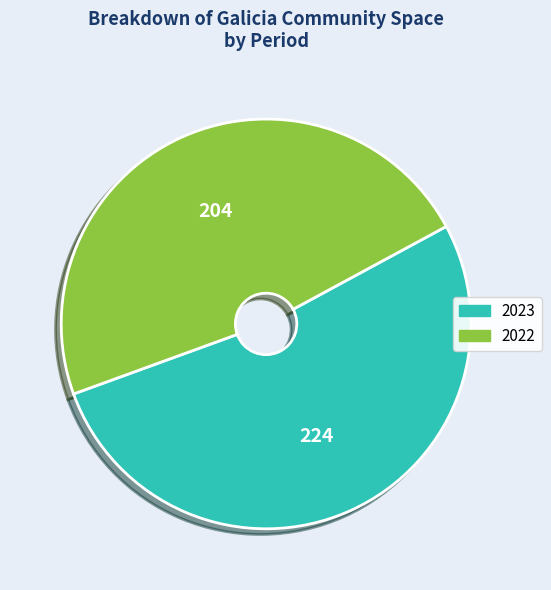

What is the largest slice in the pie chart?

2023